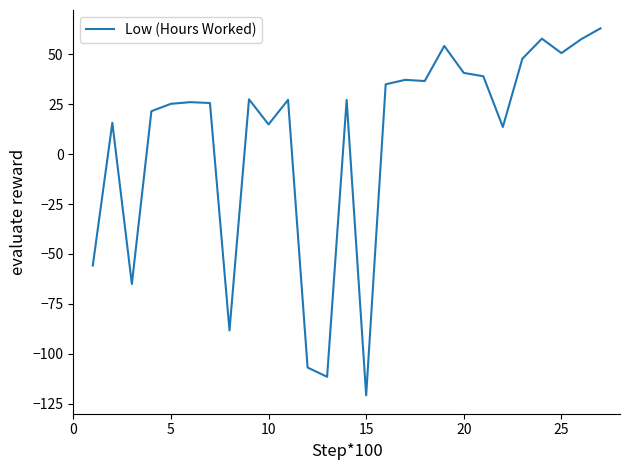

What is the minimum value shown in the chart?

-120.9